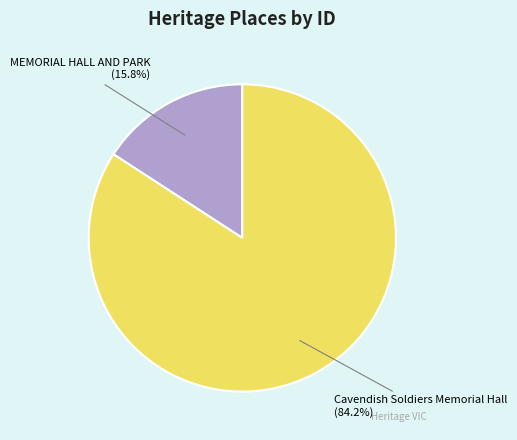

Rank the categories by value from lowest to highest.

MEMORIAL HALL AND PARK, Cavendish Soldiers Memorial Hall